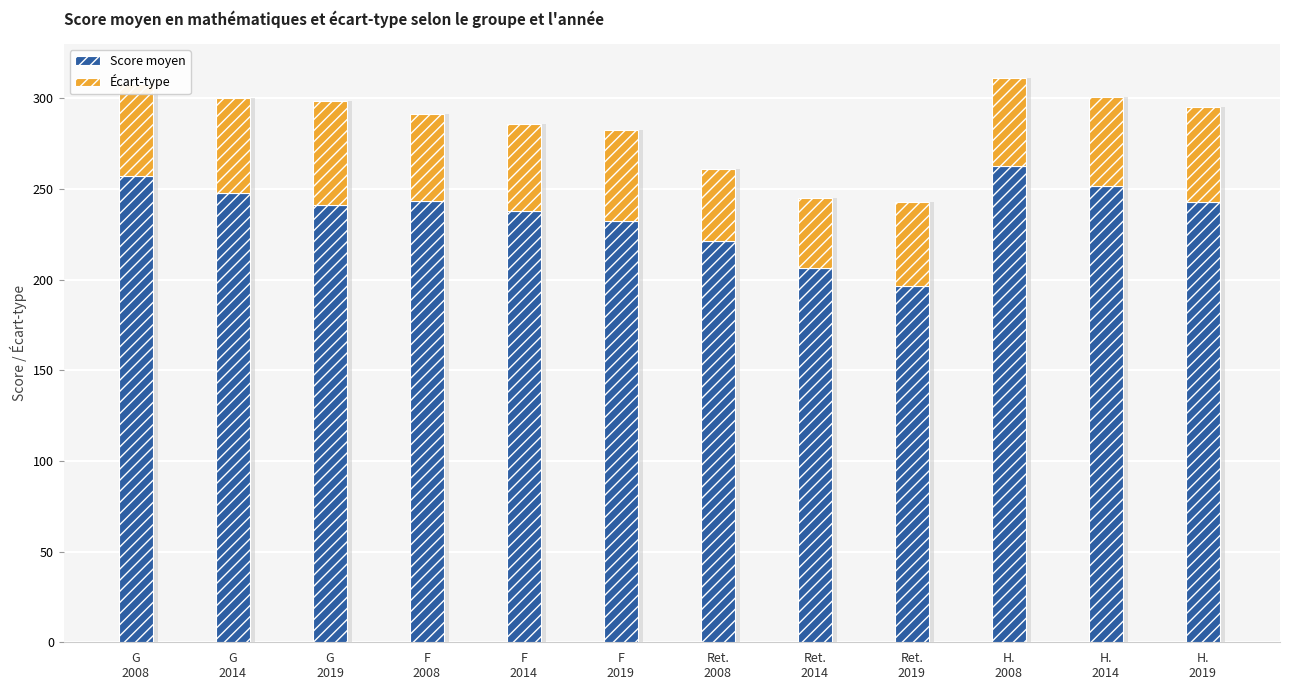

Rank the series by their average value, from lowest to highest.

Écart-type, Score moyen